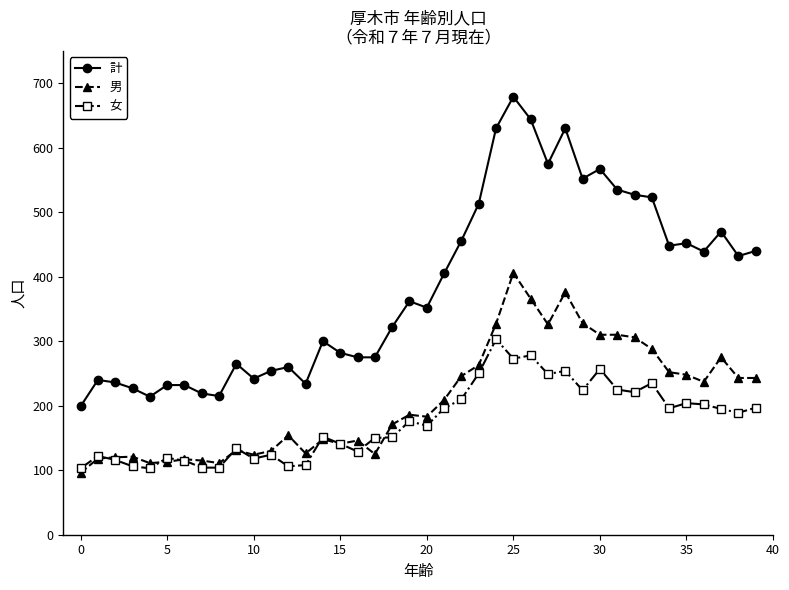

True or false: 男 has more than 1 points higher than both neighbors.

True